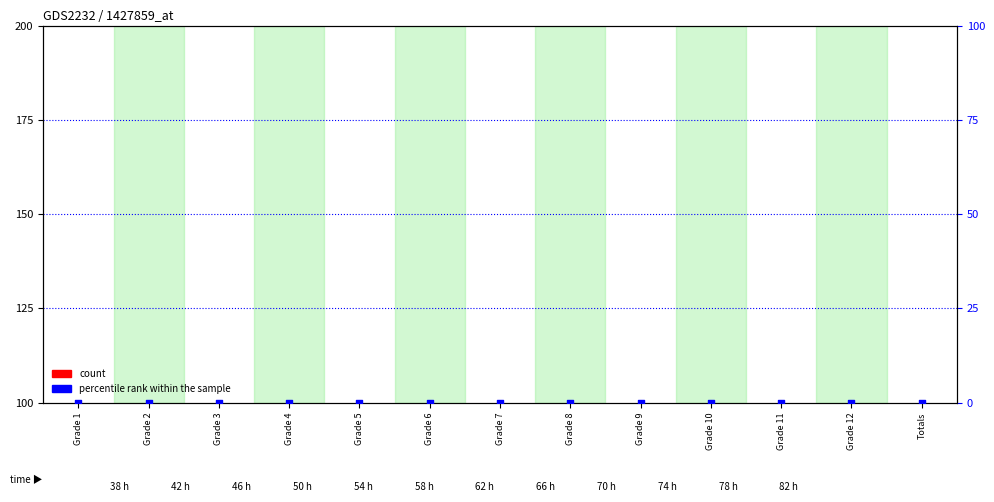

Which series contains the lowest Y value?

percentile rank within the sample